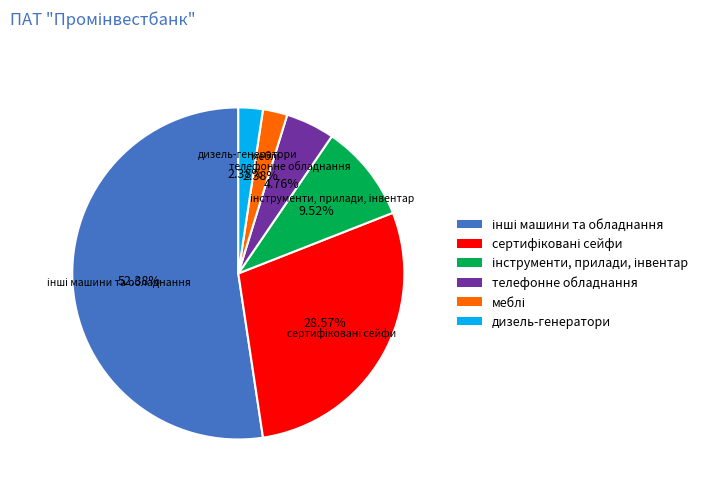

Is the sum of телефонне обладнання and дизель-генератори greater than half?

No